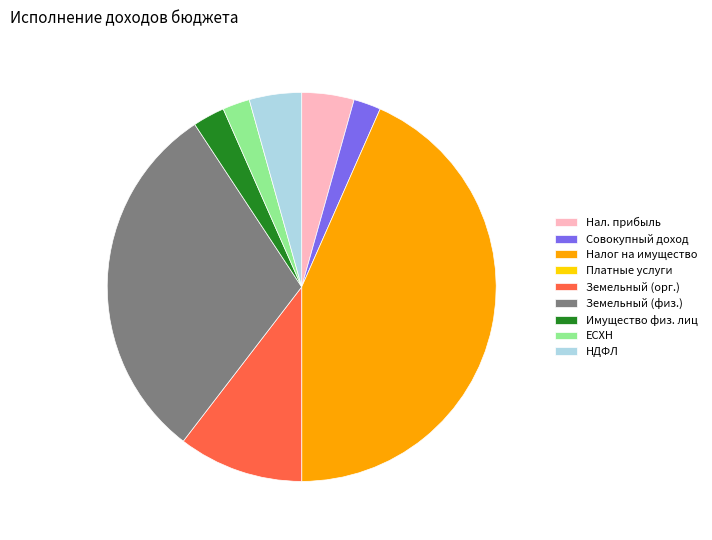

Does Совокупный доход account for over 50% of the chart?

No